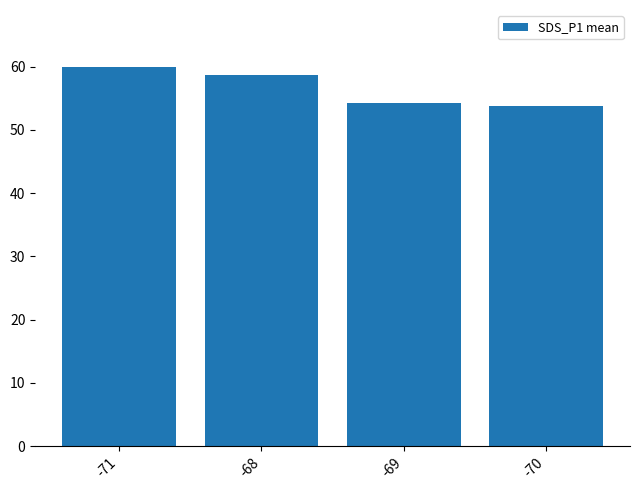

What is the ratio of the value at -70 to the value at -69?

1.0